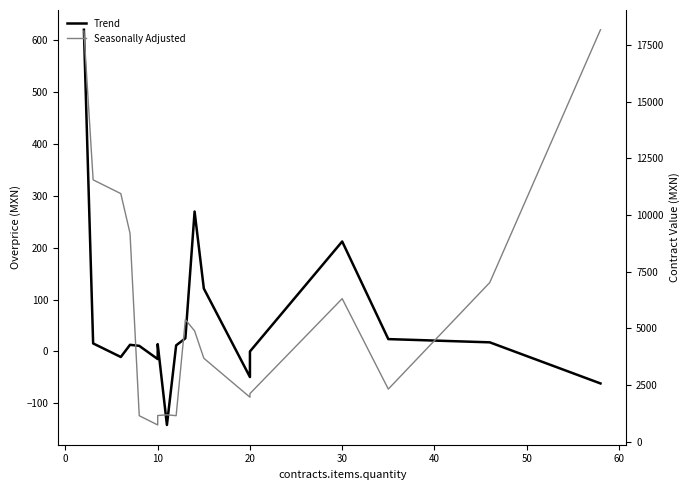

At how many categories does at least one series exceed 889?

17